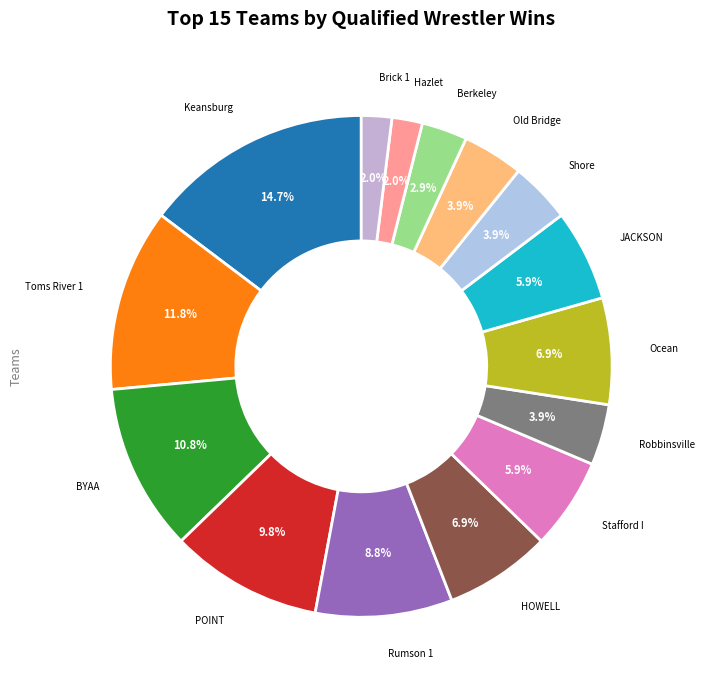

Count the number of slices in the pie.

15